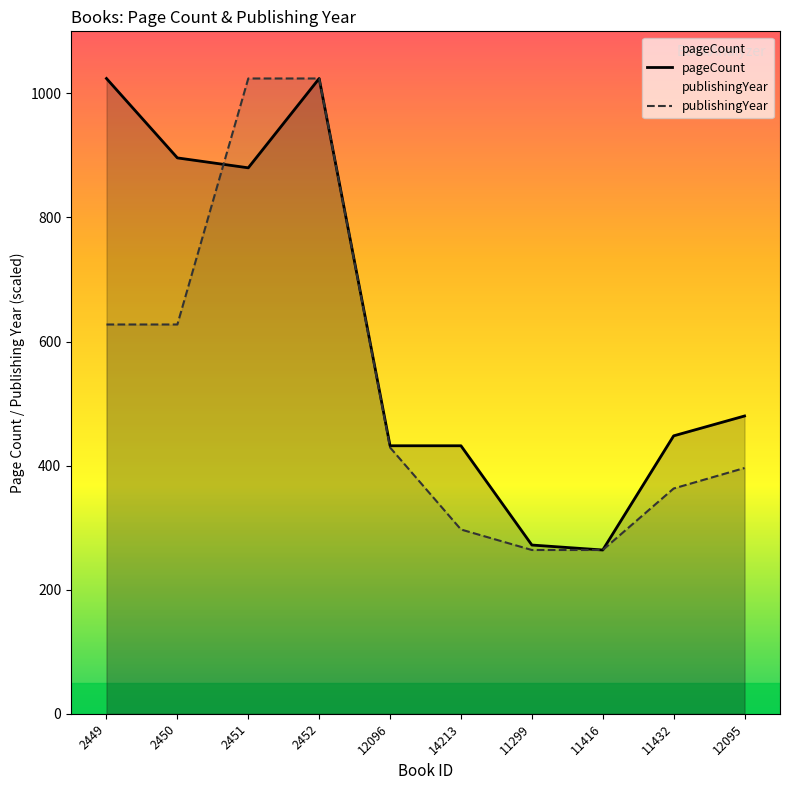

Reading right to left, extract all data points from this chart.

pageCount: 12095=480.0	11432=448.0	11416=264.0	11299=272.0	14213=432.0	12096=432.0	2452=1024.0	2451=880.0	2450=896.0	2449=1024.0
publishingYear: 12095=396.2	11432=363.1	11416=264.0	11299=264.0	14213=297.0	12096=429.2	2452=1024.0	2451=1024.0	2450=627.5	2449=627.5